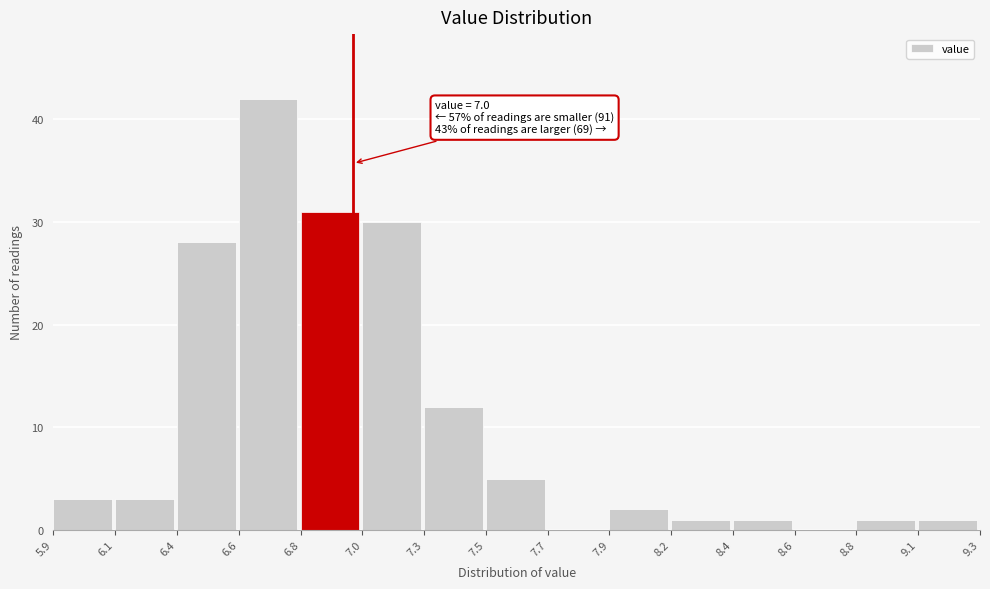

Reading left to right, extract all data points from this chart.

5.9=3	6.1=3	6.4=28	6.6=42	6.8=31	7.0=30	7.3=12	7.5=5	7.7=0	7.9=2	8.2=1	8.4=1	8.6=0	8.8=1	9.1=1